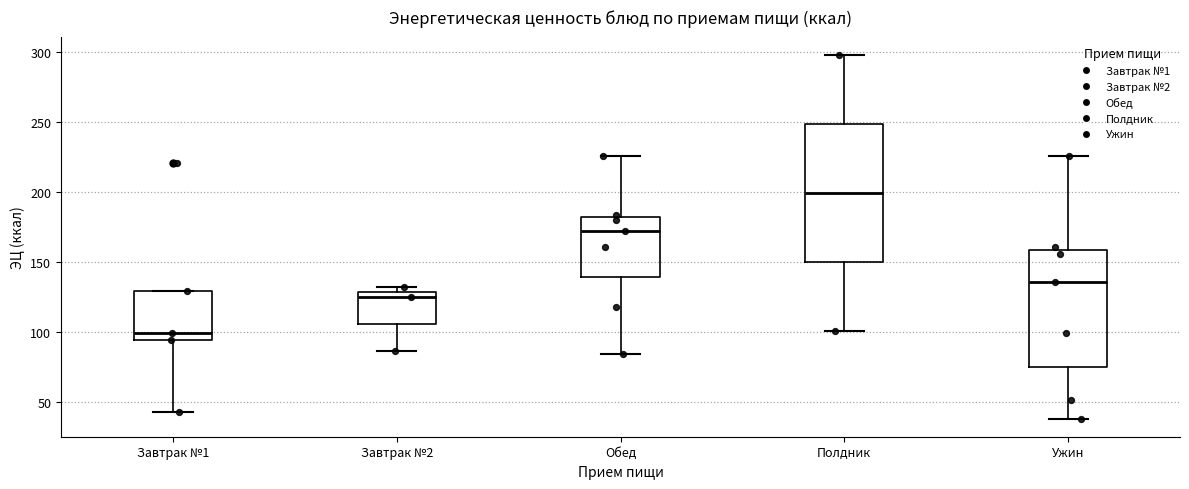

Reading left to right, transcribe this box plot: for each box, give where its median line is, the range the box spans, and where its two whiskers end, as read against the y-axis. The values are not printed on the chart, so give them approximately, as read against the axis.

Завтрак №1: median 100, box 95 to 130, whiskers 45 to 130
Завтрак №2: median 125, box 105 to 130, whiskers 85 to 130 (just above the box's upper edge)
Обед: median 175, box 140 to 180, whiskers 85 to 225
Полдник: median 200, box 150 to 250, whiskers 100 to 300
Ужин: median 135, box 75 to 160, whiskers 40 to 225